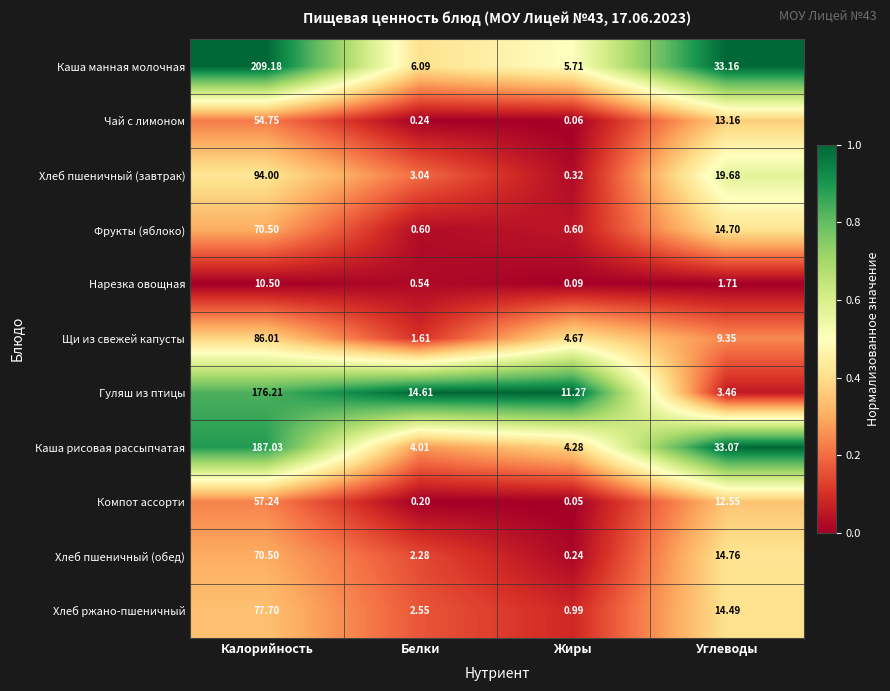

Which series has the largest range (max minus min)?

Каша манная молочная